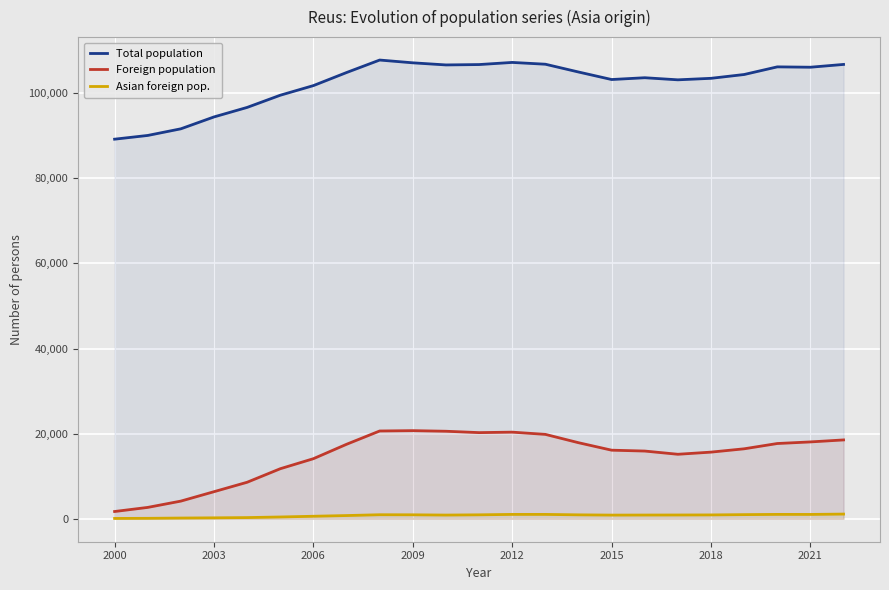

What is the average value of the Foreign population series?

14810